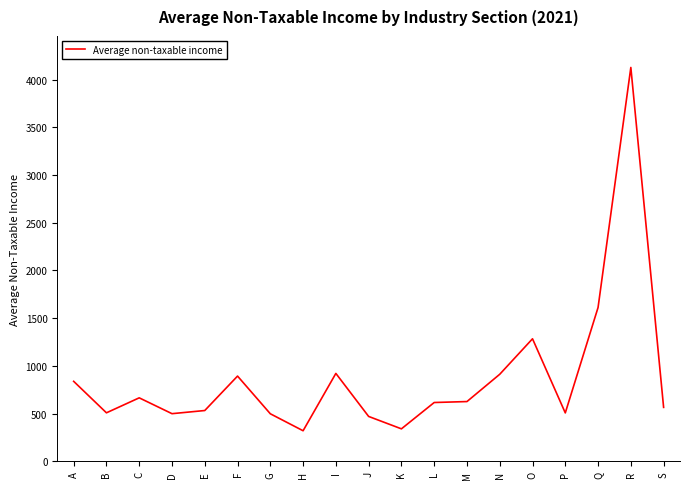

True or false: the data shows 480 at K.

False